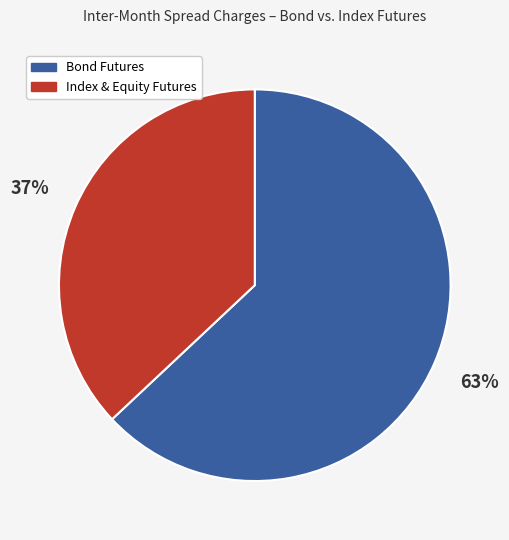

Does any single category account for the majority?

Yes